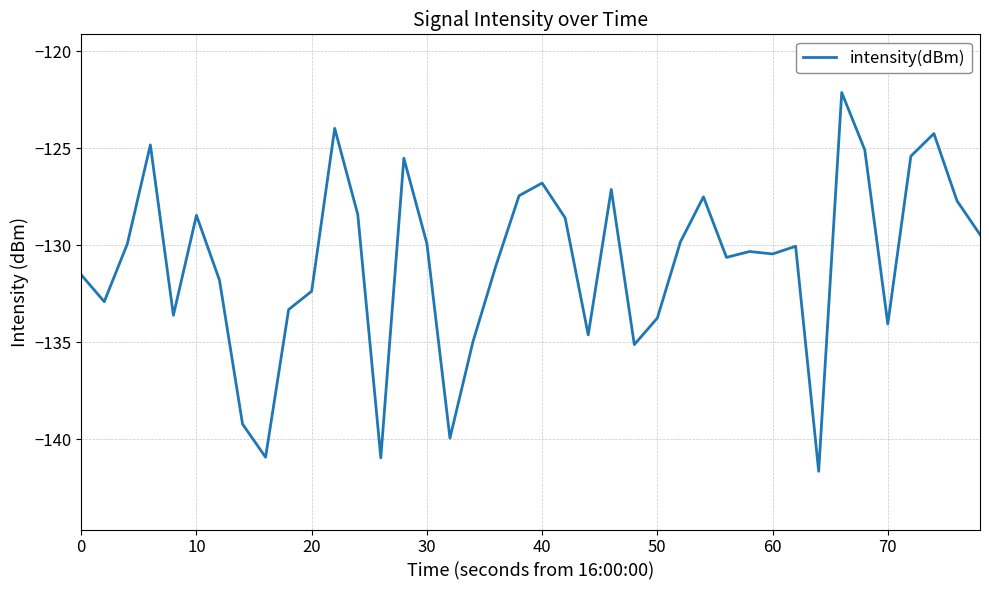

How many lines are shown in the chart?

1